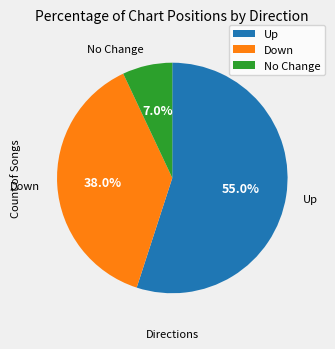

Which slice is the smallest?

No Change